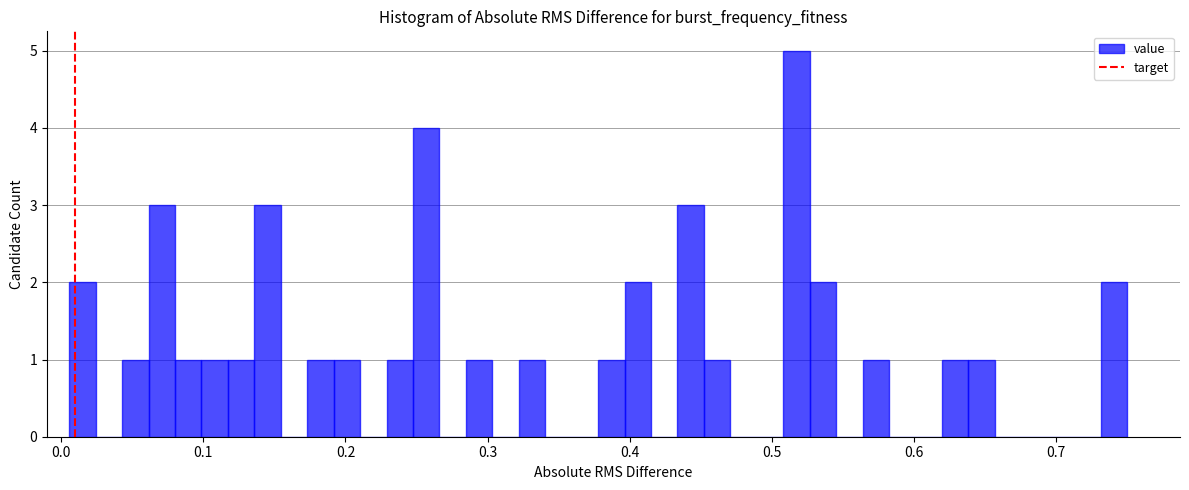

Around what value on the x-axis is the tallest bar? Give the approximate position of its centre, as read against the axis.

0.52